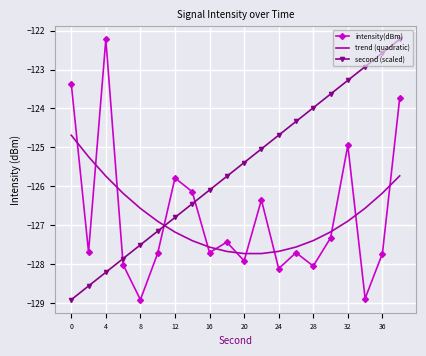

How many categories are shown in the chart?

20